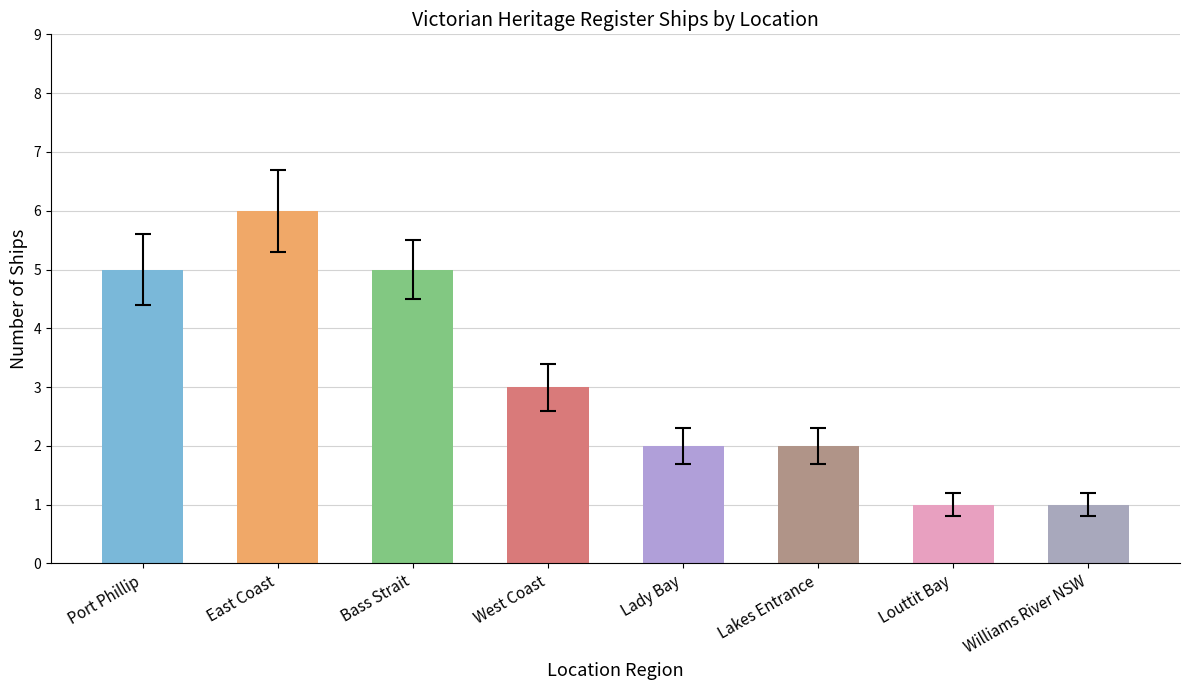

Reading right to left, transcribe all the data shown in this chart.

1	1	2	2	3	5	6	5